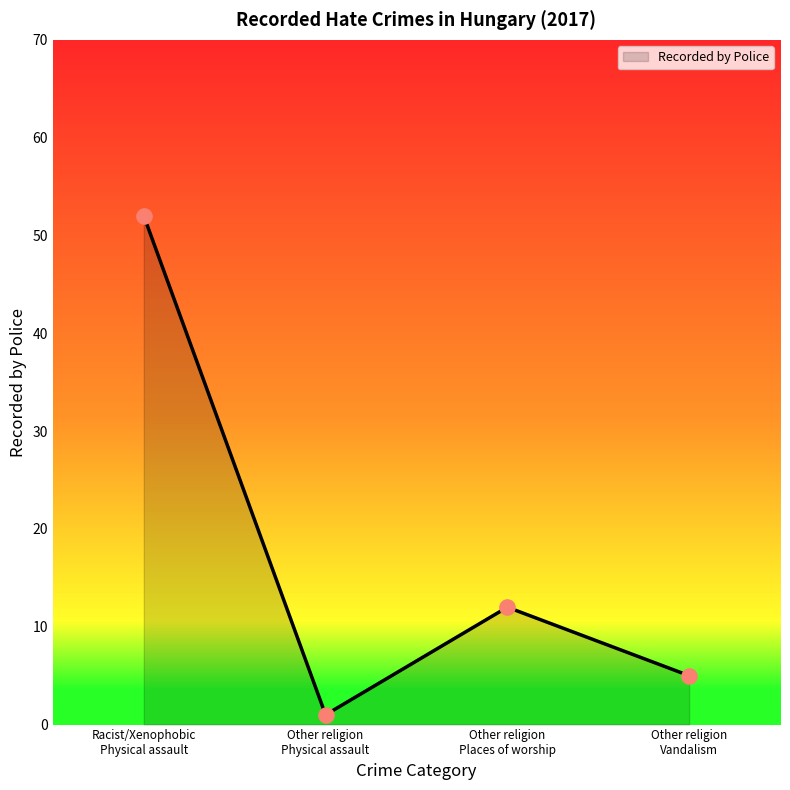

What is the difference between the maximum and minimum values?

51